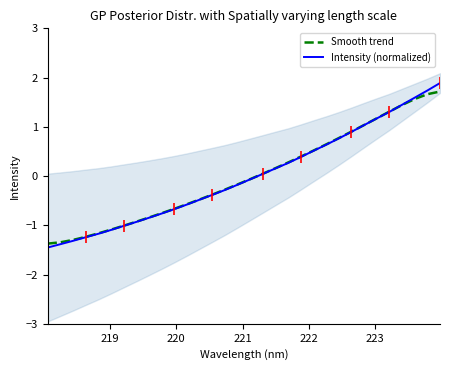

Does the chart have visible grid lines?

No